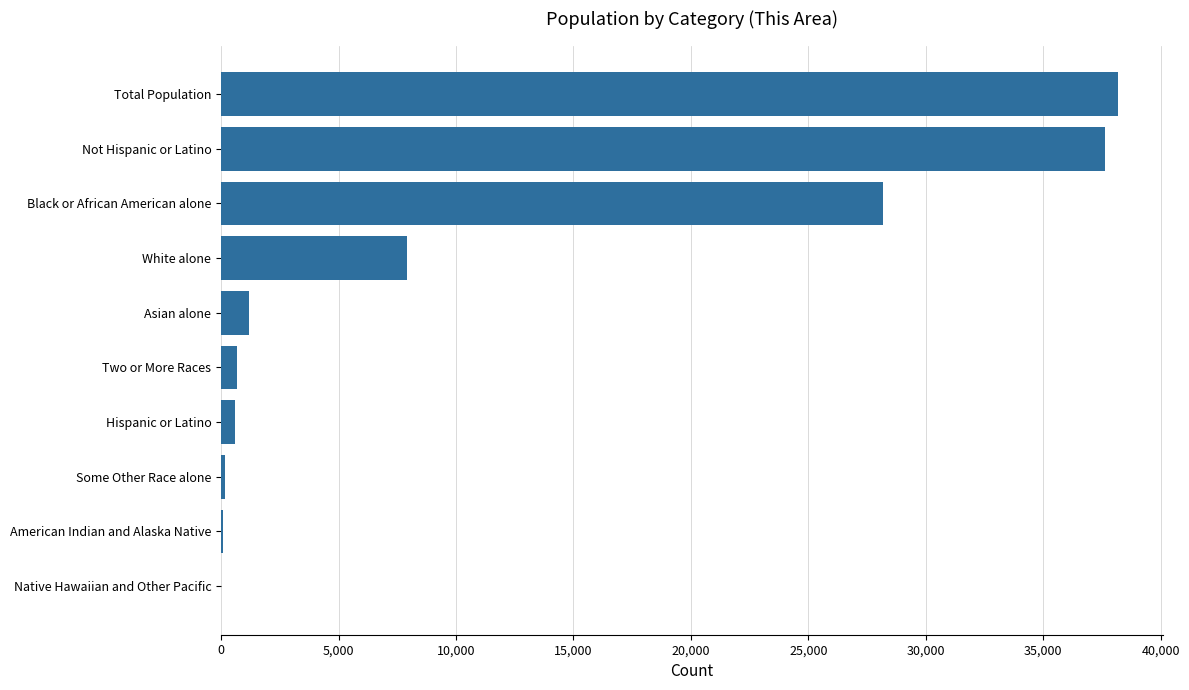

What is the sum of all values?

114588